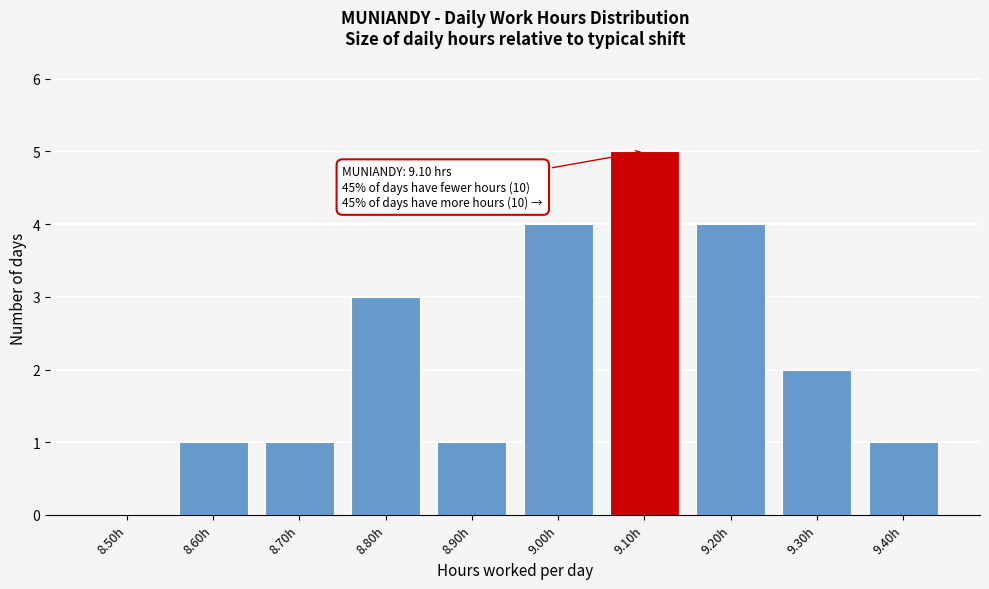

Reading left to right, transcribe all the data shown in this chart.

8.50h=0	8.60h=1	8.70h=1	8.80h=3	8.90h=1	9.00h=4	9.10h=5	9.20h=4	9.30h=2	9.40h=1